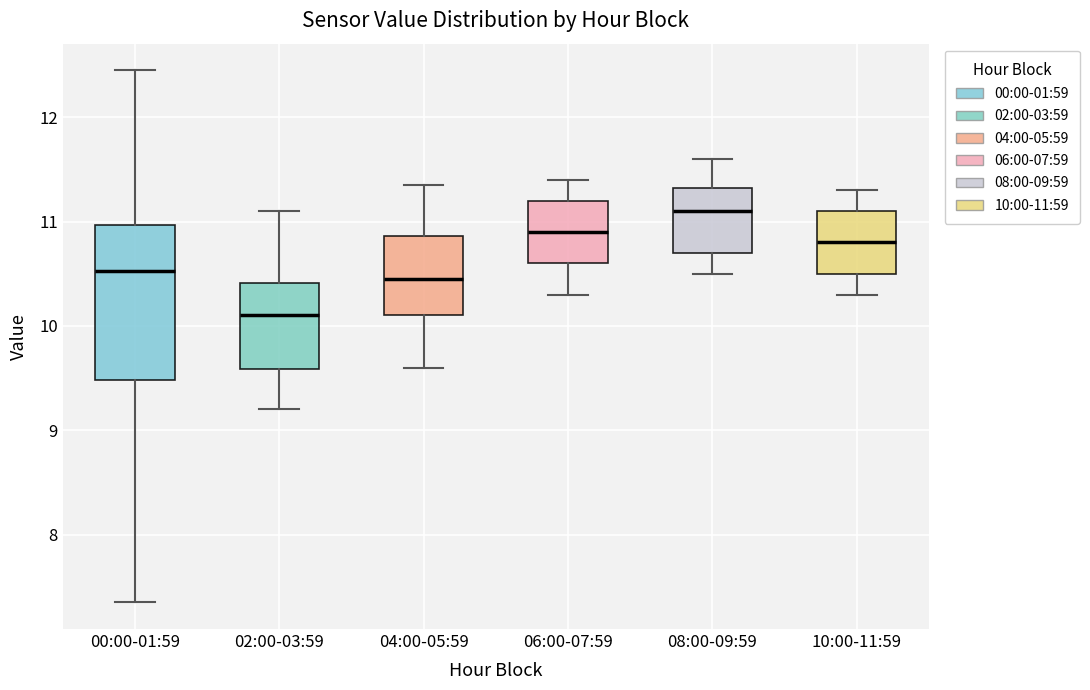

Comparing the boxes themselves (not the whiskers), which one is the tallest?

00:00-01:59